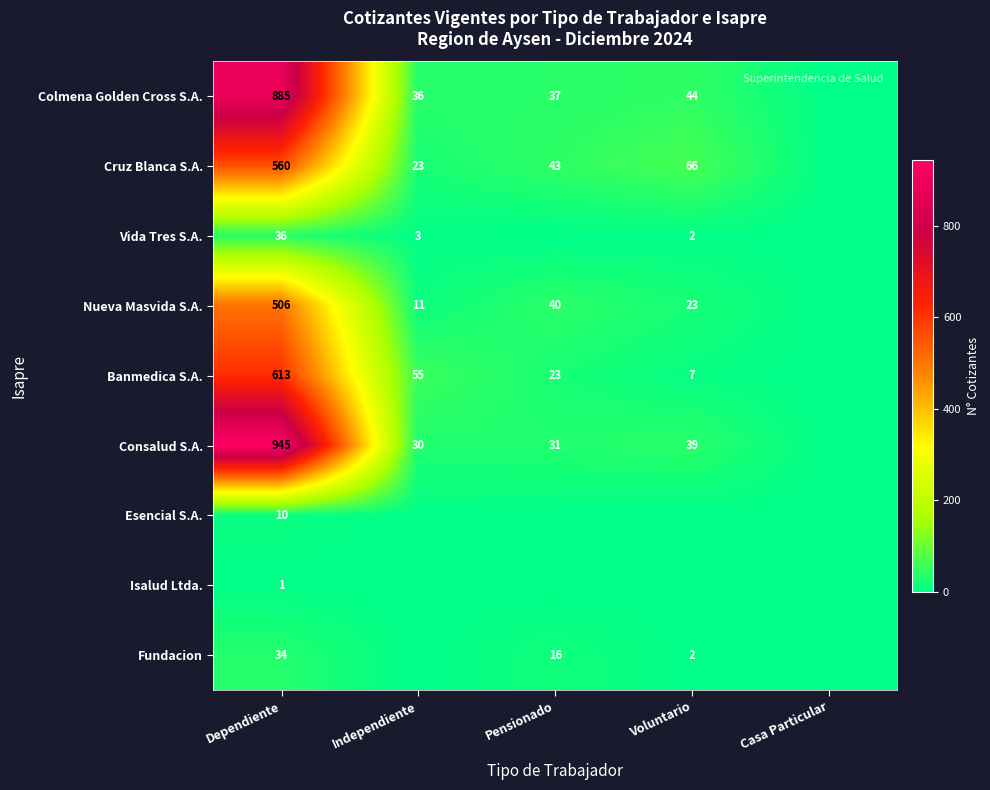

True or false: Consalud S.A. has a value of 248 at Dependiente.

False